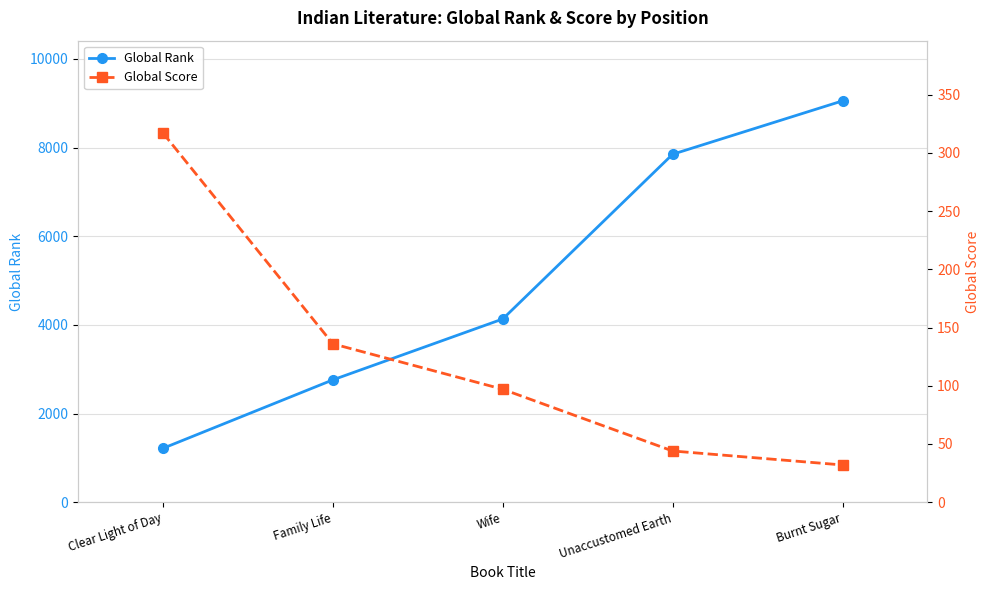

Reading right to left, extract all data points from this chart.

Global Rank: Burnt Sugar=9052	Unaccustomed Earth=7848	Wife=4133	Family Life=2760	Clear Light of Day=1216
Global Score: Burnt Sugar=32	Unaccustomed Earth=44	Wife=97	Family Life=136	Clear Light of Day=317